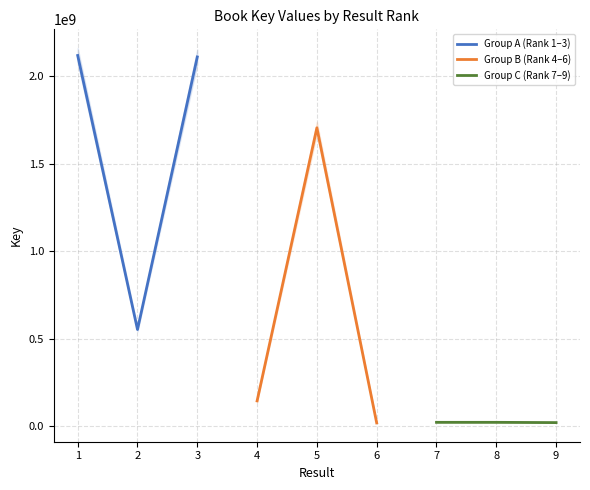

The Group C (Rank 7–9) series shows 33846134 at 9. True or false?

False